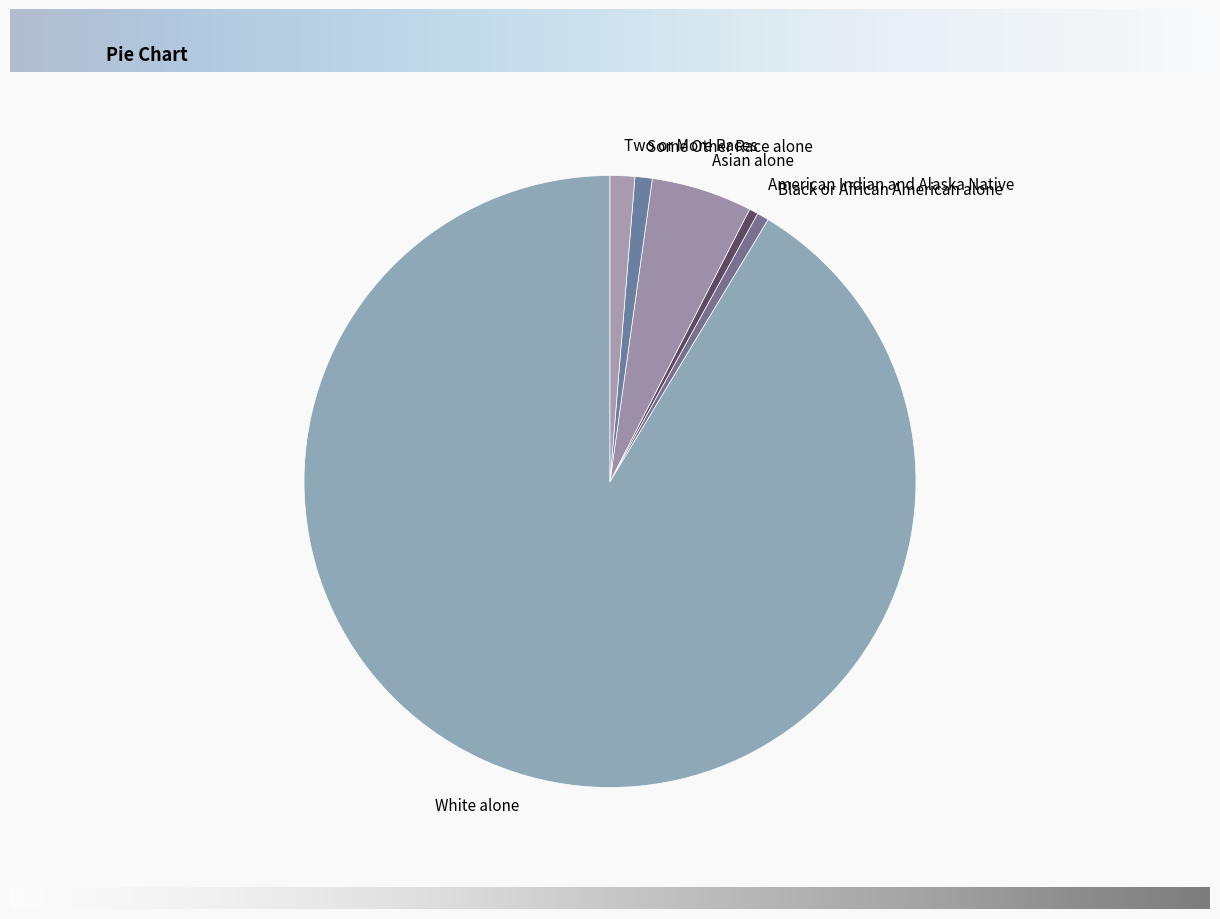

Does any single category account for the majority?

Yes